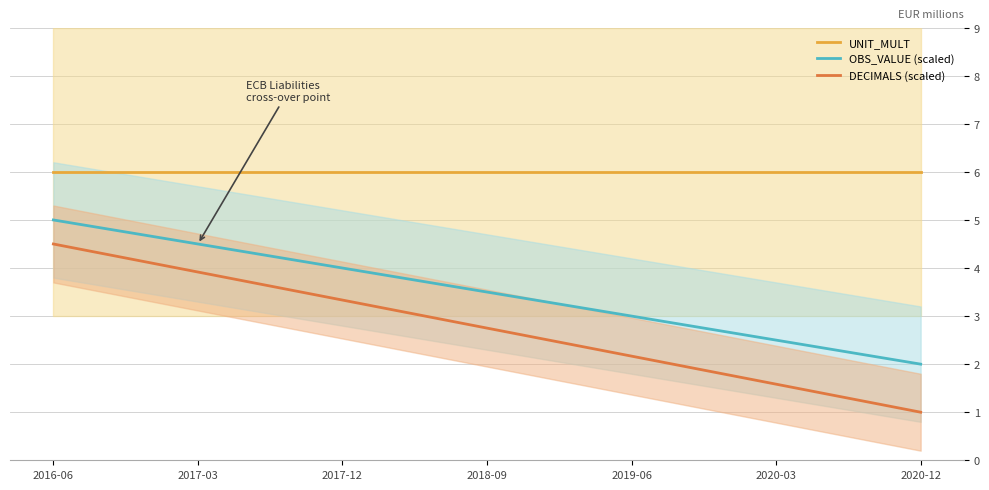

True or false: DECIMALS (scaled) and UNIT_MULT cross at least once.

False